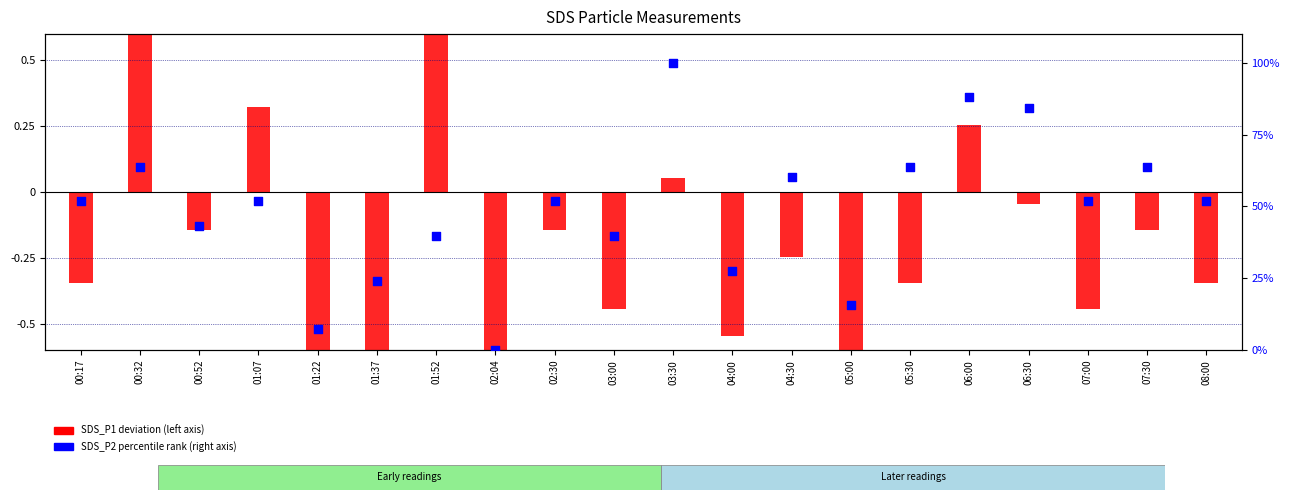

Which series contains the lowest Y value?

SDS_P1 deviation